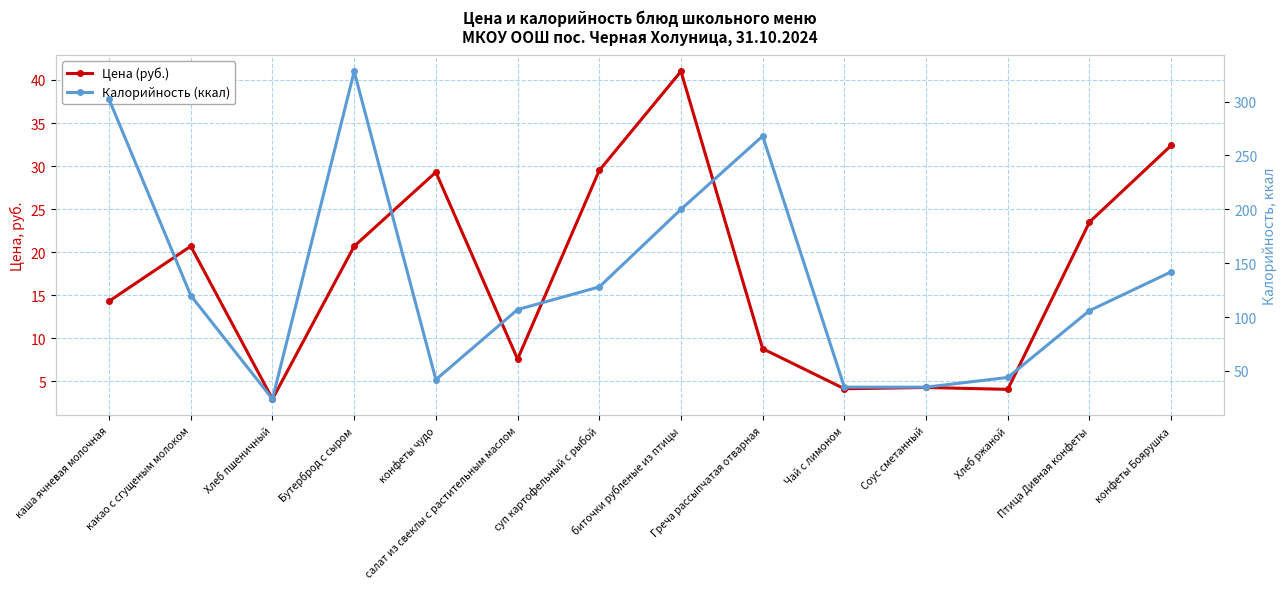

Which series has the largest total across all categories?

Калорийность (ккал)